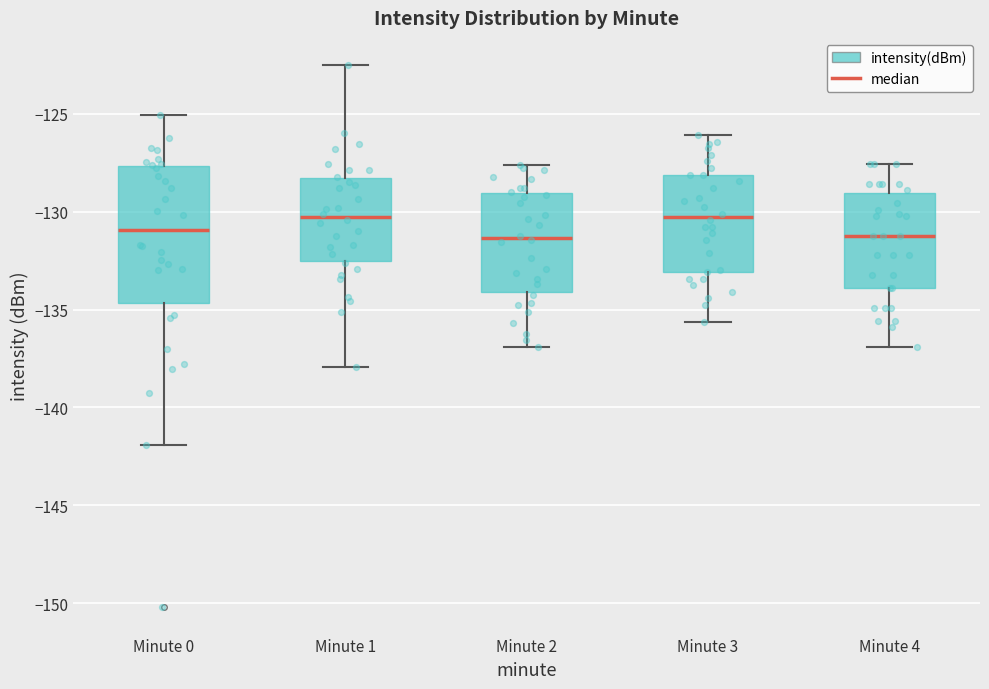

Reading left to right, transcribe this box plot: for each box, give where its median line is, the range the box spans, and where its two whiskers end, as read against the y-axis. The values are not printed on the chart, so give them approximately, as read against the axis.

Minute 0: median -131.0, box -134.5 to -127.5, whiskers -142.0 to -125.0
Minute 1: median -130.5, box -132.5 to -128.5, whiskers -138.0 to -122.5
Minute 2: median -131.5, box -134.0 to -129.0, whiskers -137.0 to -127.5
Minute 3: median -130.5, box -133.0 to -128.0, whiskers -135.5 to -126.0
Minute 4: median -131.0, box -134.0 to -129.0, whiskers -137.0 to -127.5